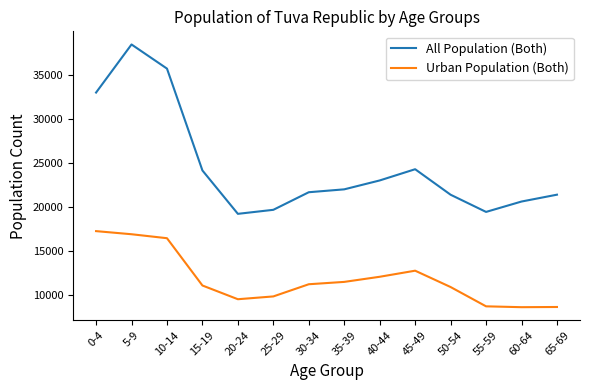

True or false: All Population (Both) and Urban Population (Both) cross at least once.

False